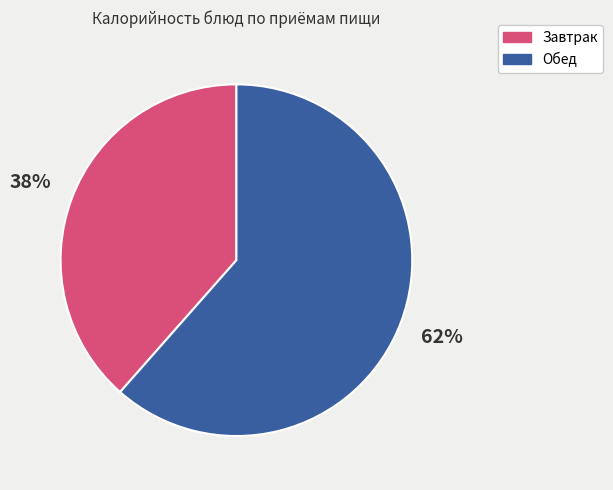

Is there any slice that represents more than half of the pie?

Yes